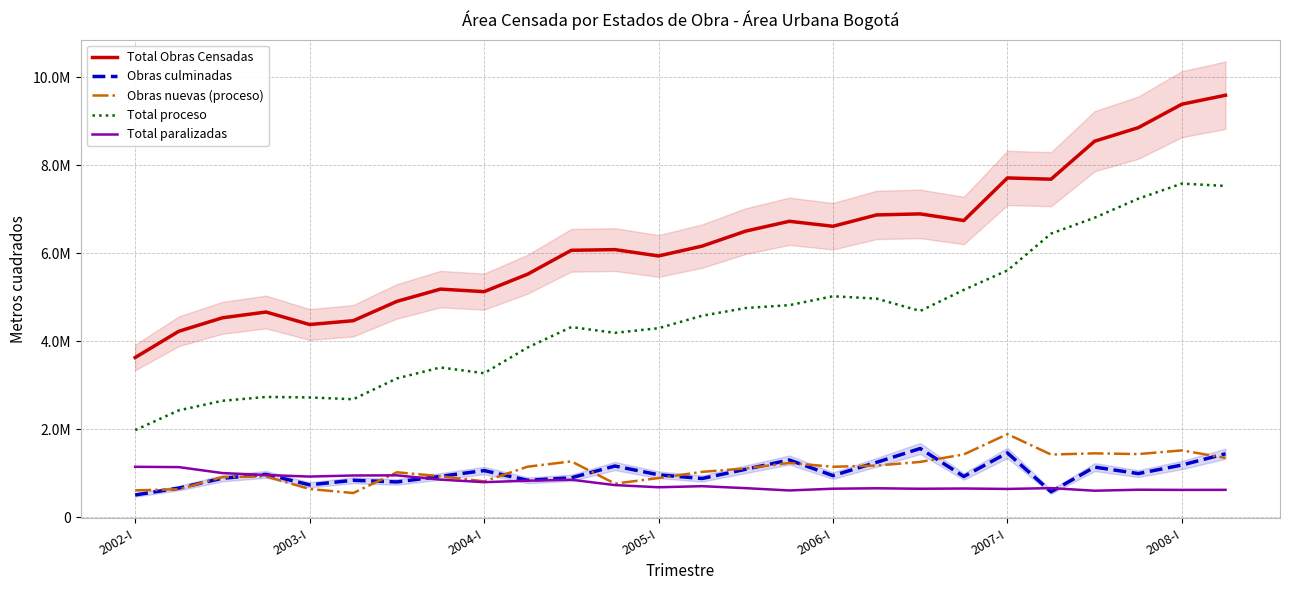

What position from the right is 7?

19